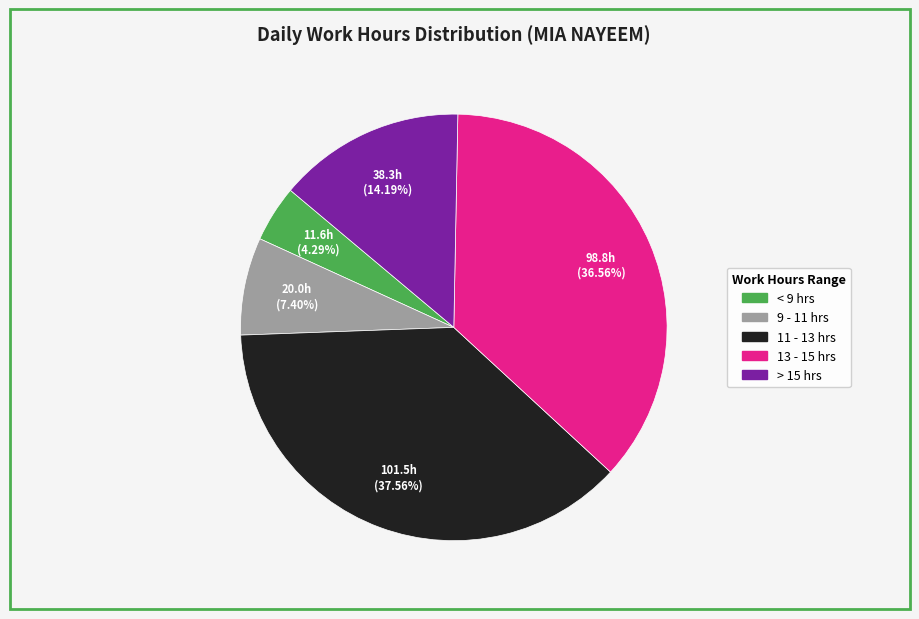

Is there a majority slice in this chart?

No